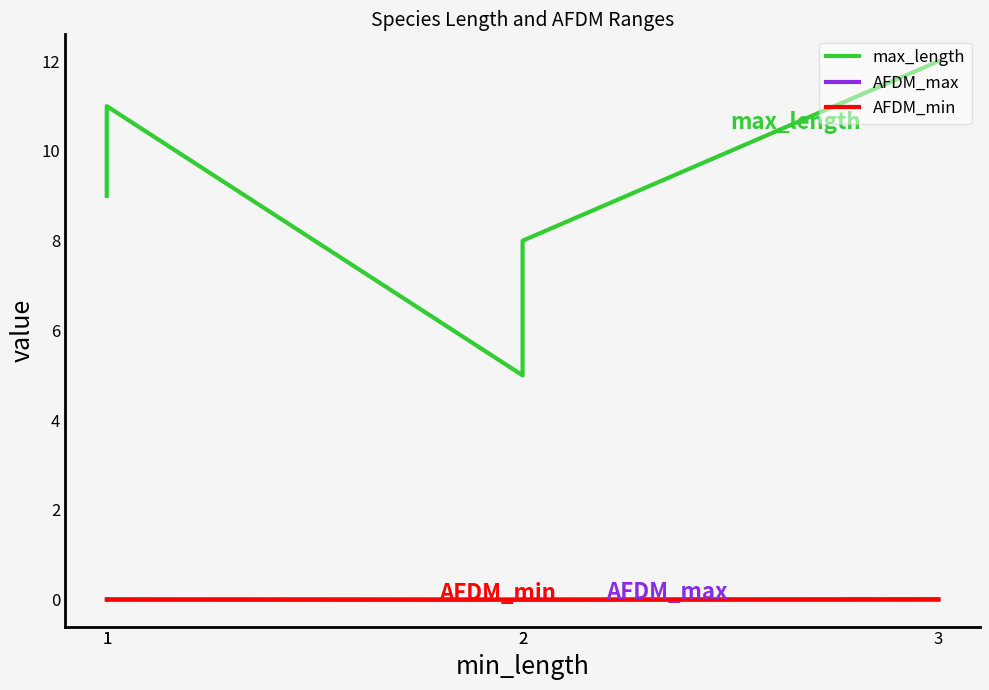

Reading right to left, list all the values displayed in this chart.

max_length: 12.0	8.0	5.0	11.0	9.0
AFDM_max: 0.0	0.0	0.0	0.0	0.0
AFDM_min: 0.0	0.0	0.0	0.0	0.0